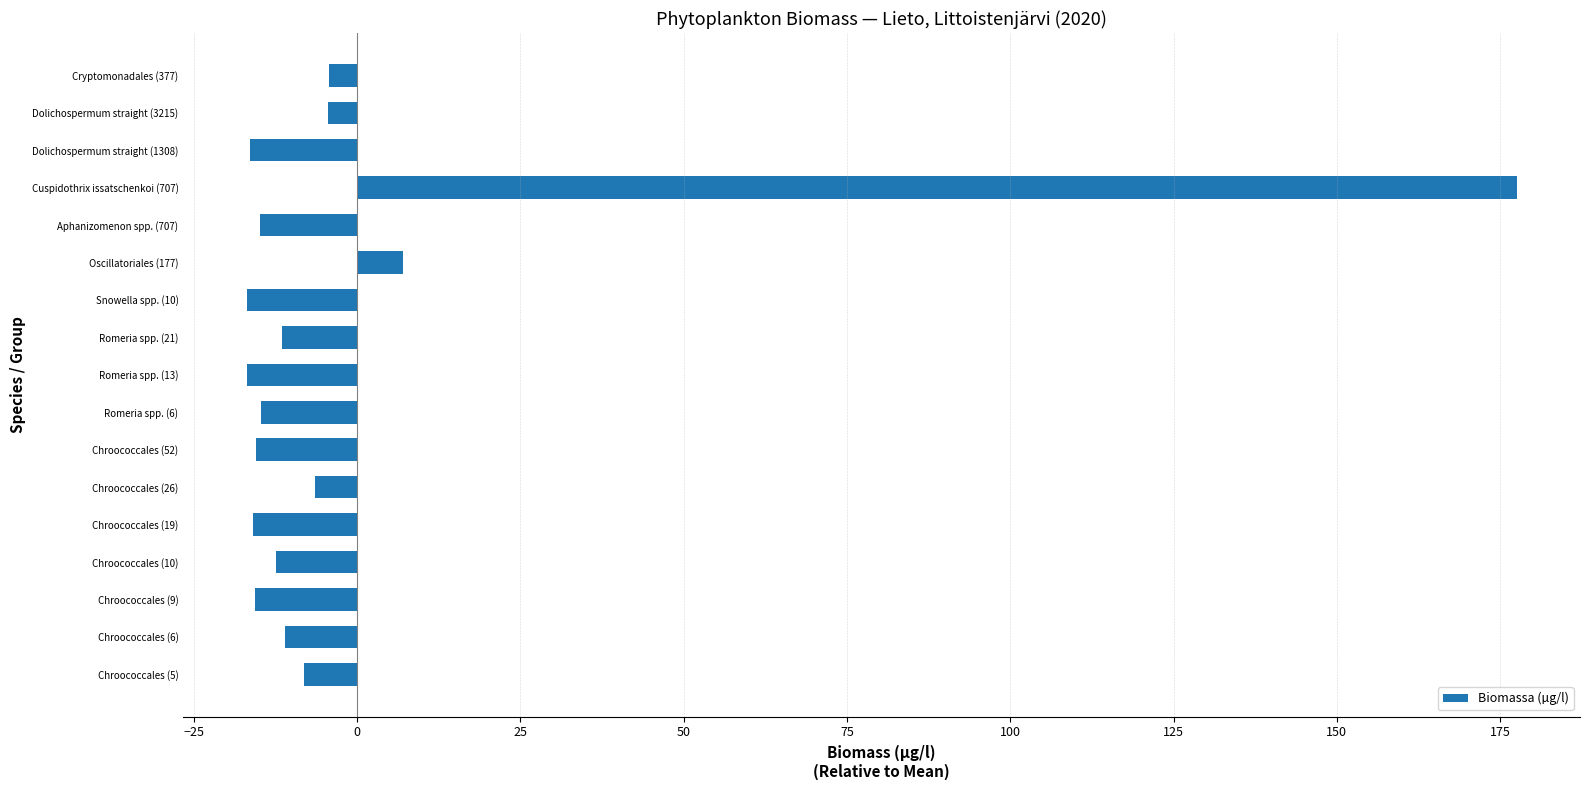

Where is the data nearest to the value 80?

Oscillatoriales (177)